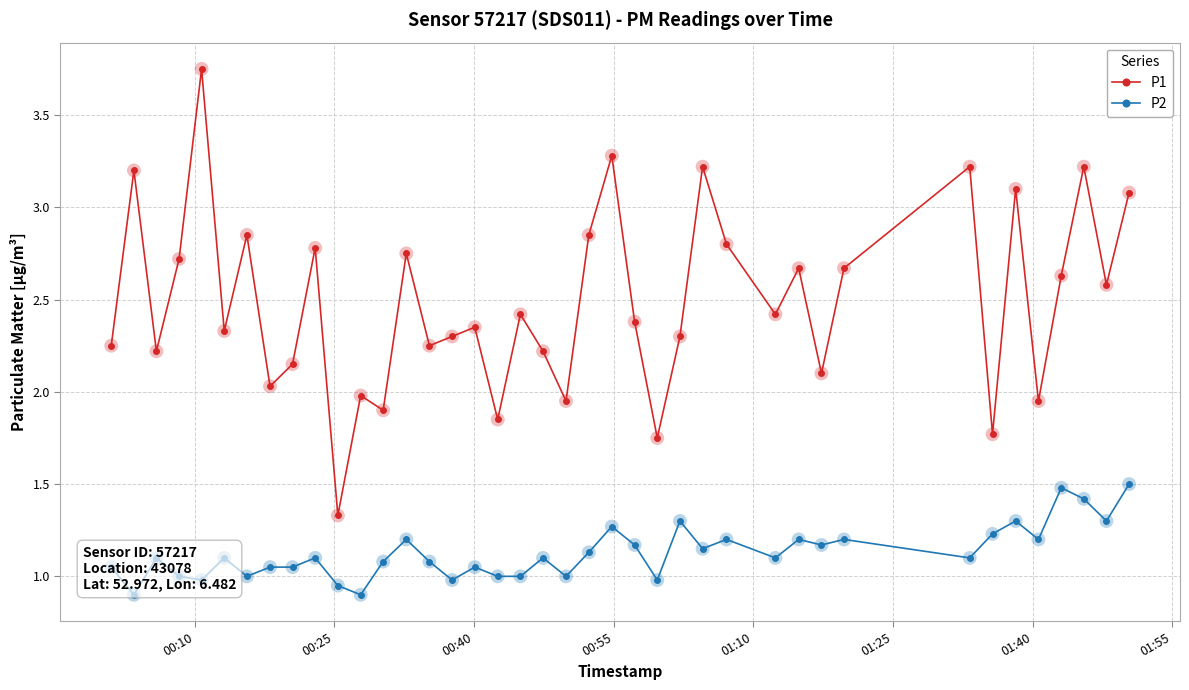

True or false: P2 and P1 intersect in this chart.

False